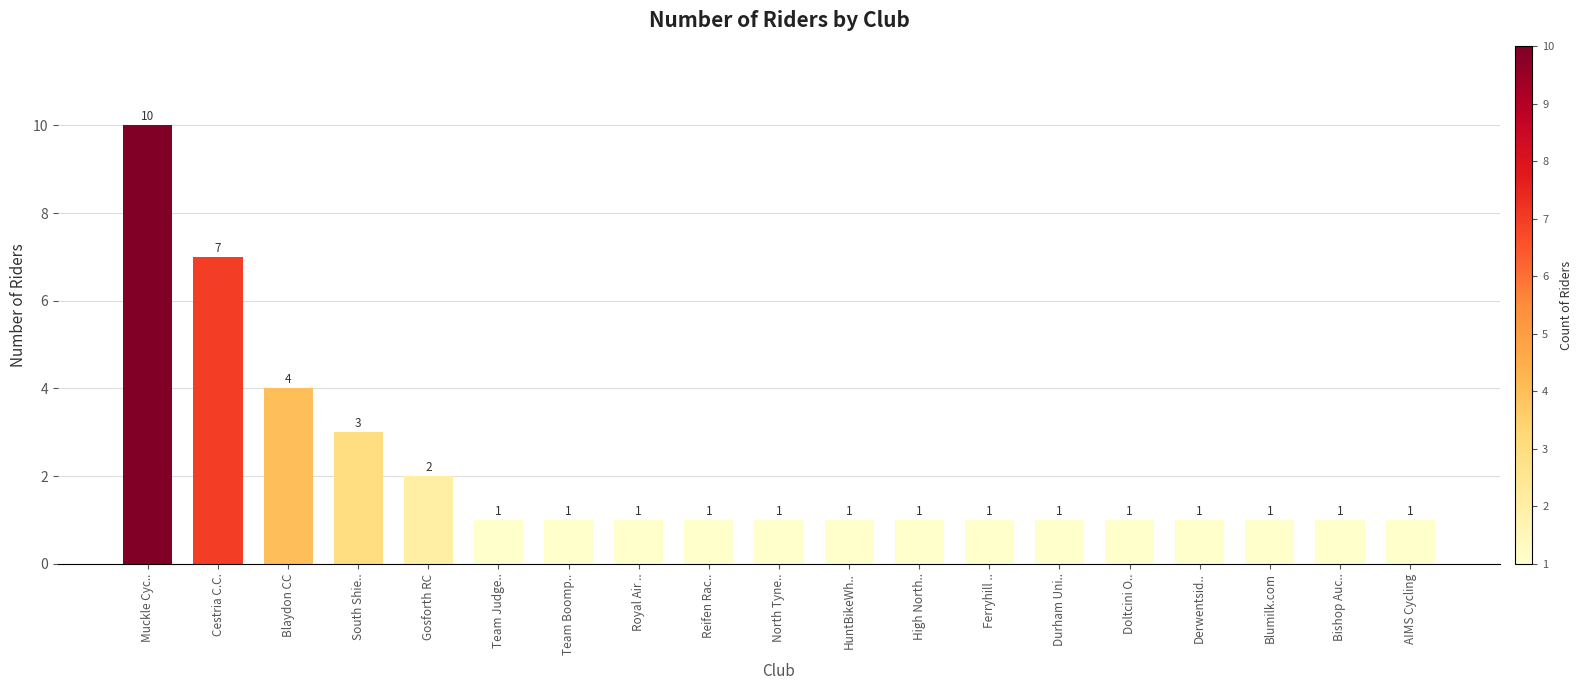

How many values exceed 1?

5